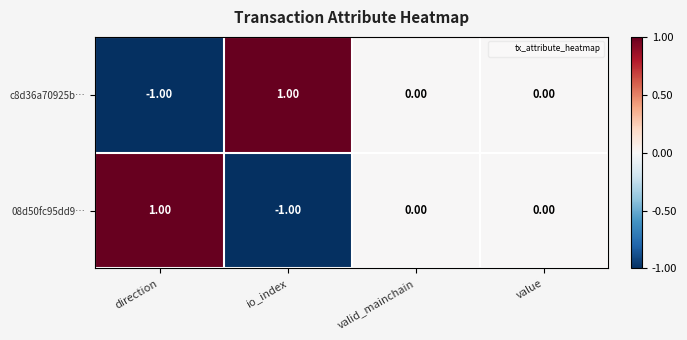

How many distinct data groups are displayed?

2